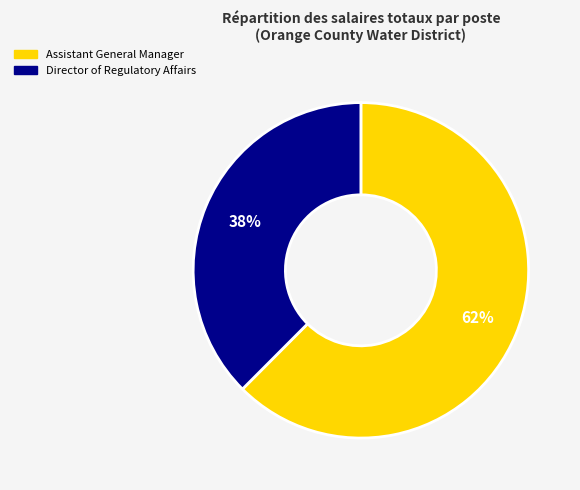

To the nearest percent, what portion does Director of Regulatory Affairs represent?

38%